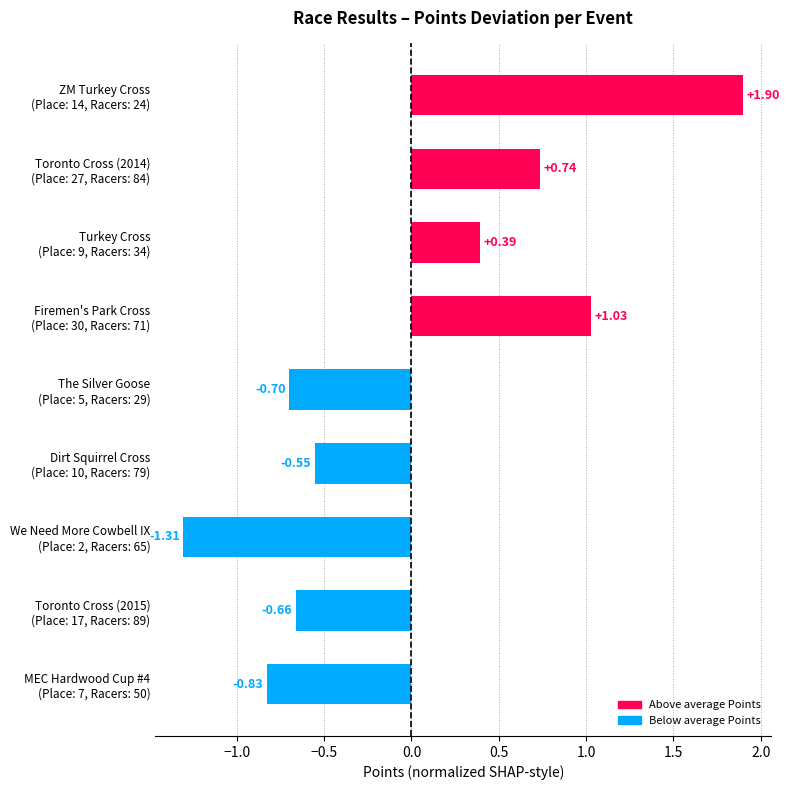

Are the bars grouped side by side (vs. stacked)?

No